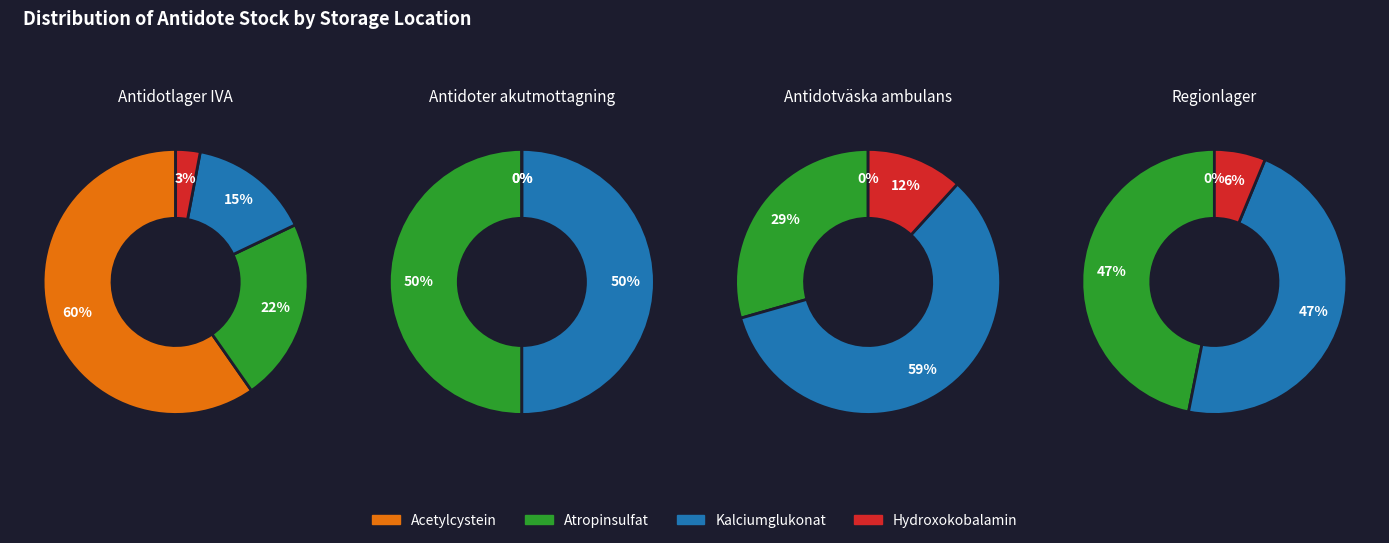

Is the sum of 3 and 0 greater than half?

Yes